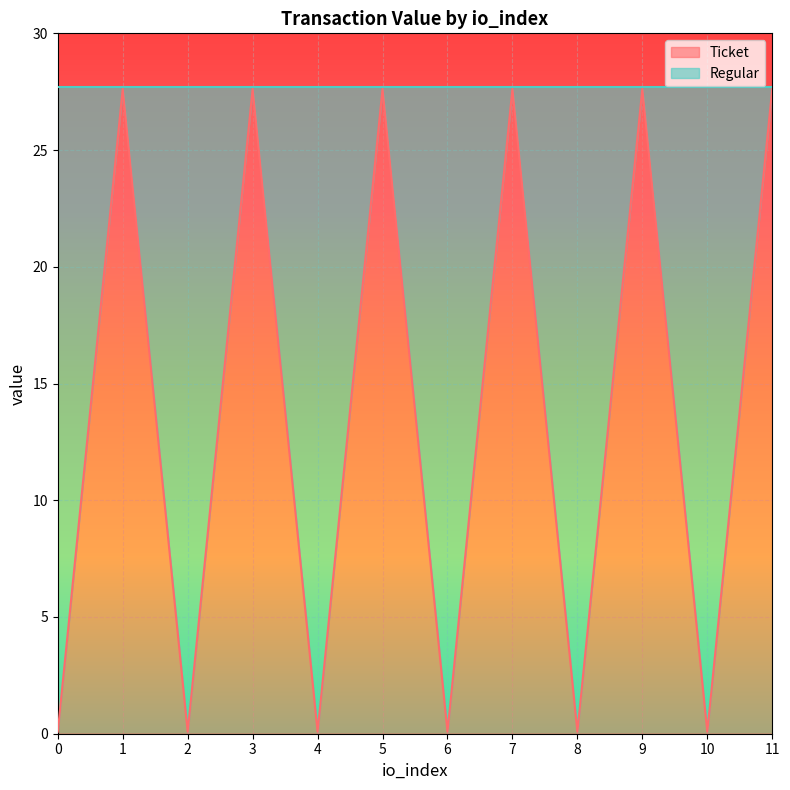

What is the approximate value at 11?

27.6